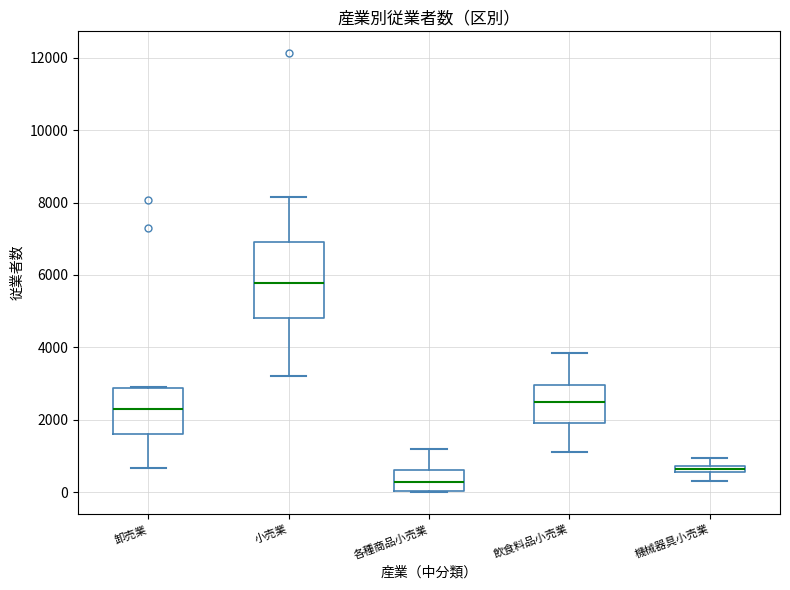

Where is the lower edge of the box for 卸売業 on the y-axis? The values are not printed on the chart, so give them approximately, as read against the axis.

1600